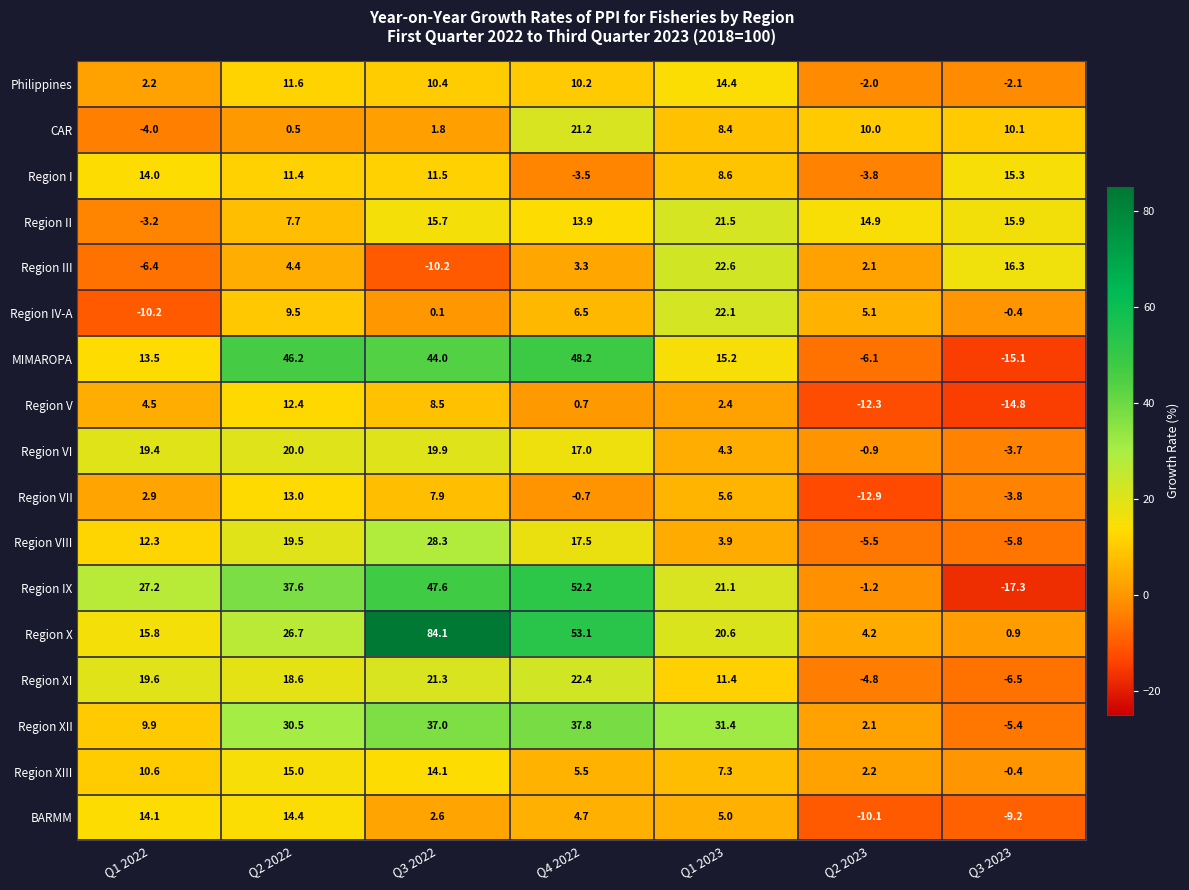

The Region VII series shows -12.9 at Q2 2023. True or false?

True